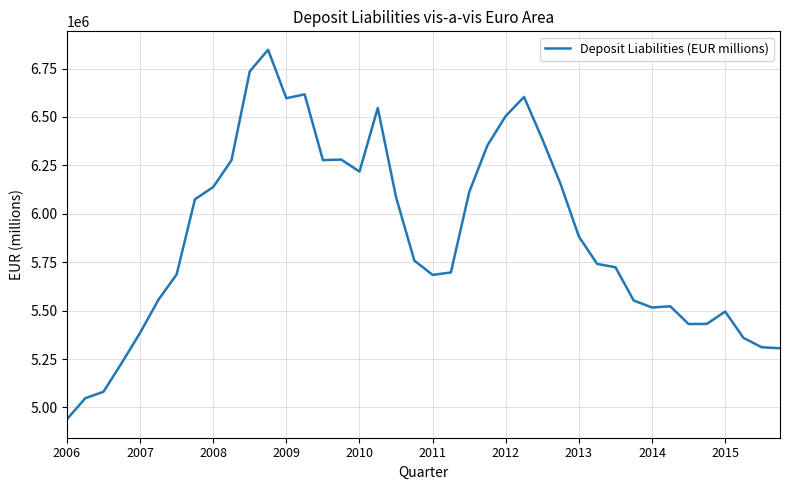

What is the minimum value shown in the chart?

4939106.0